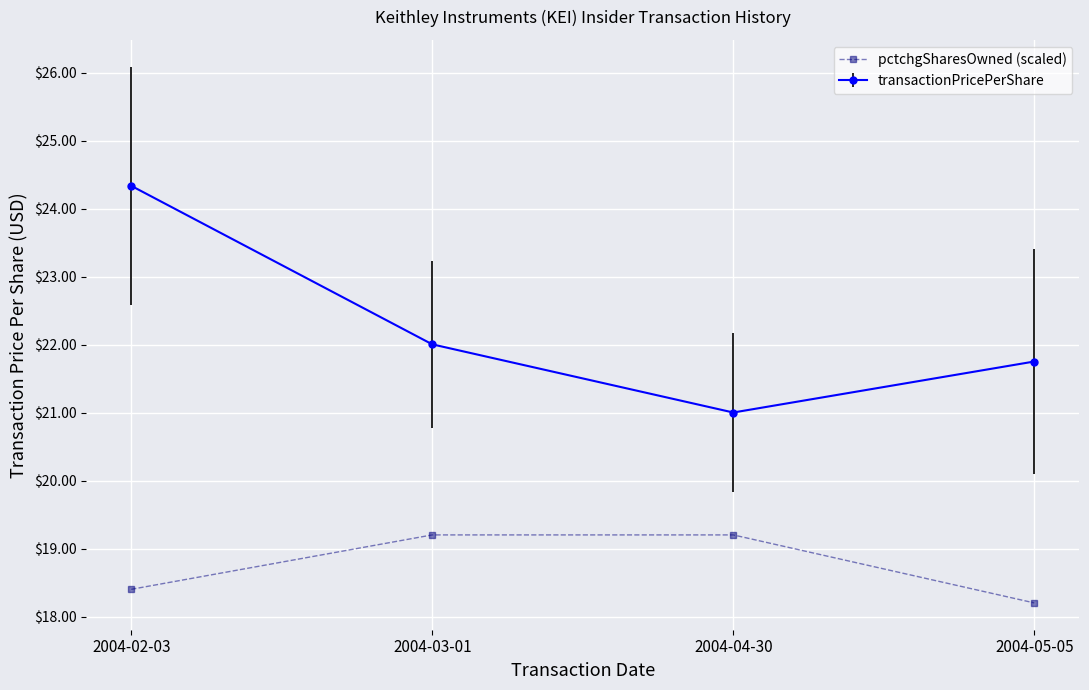

Rank the series by their maximum value, from highest to lowest.

transactionPricePerShare, pctchgSharesOwned (scaled)